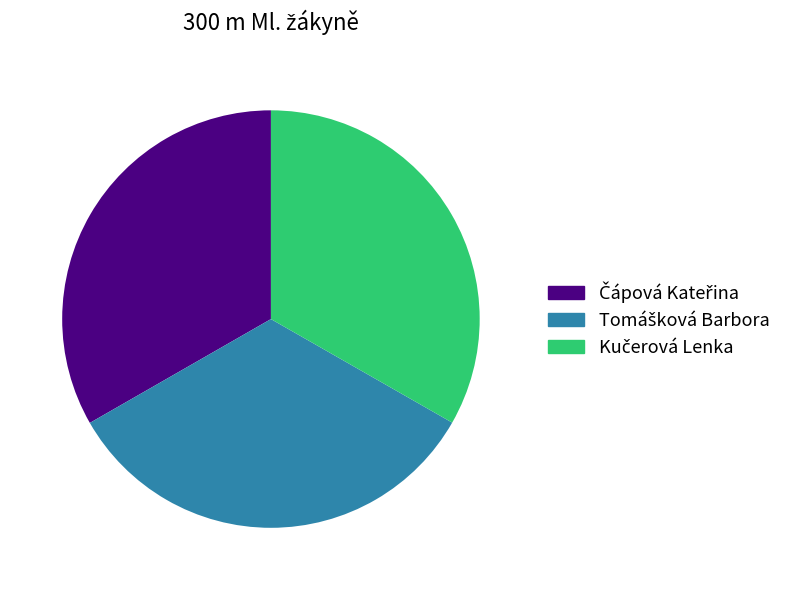

Does any single category account for the majority?

No